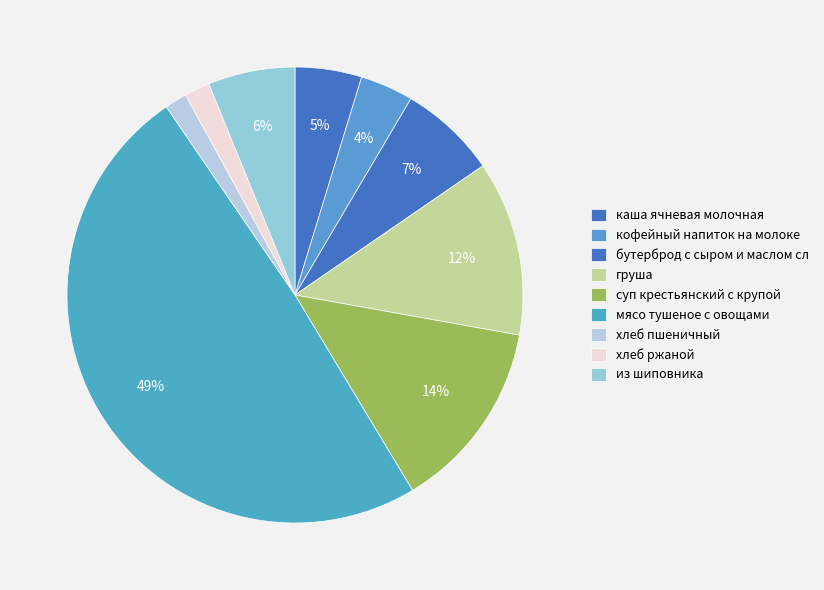

To the nearest percent, what is the difference between the largest and smallest slice percentages?

47%